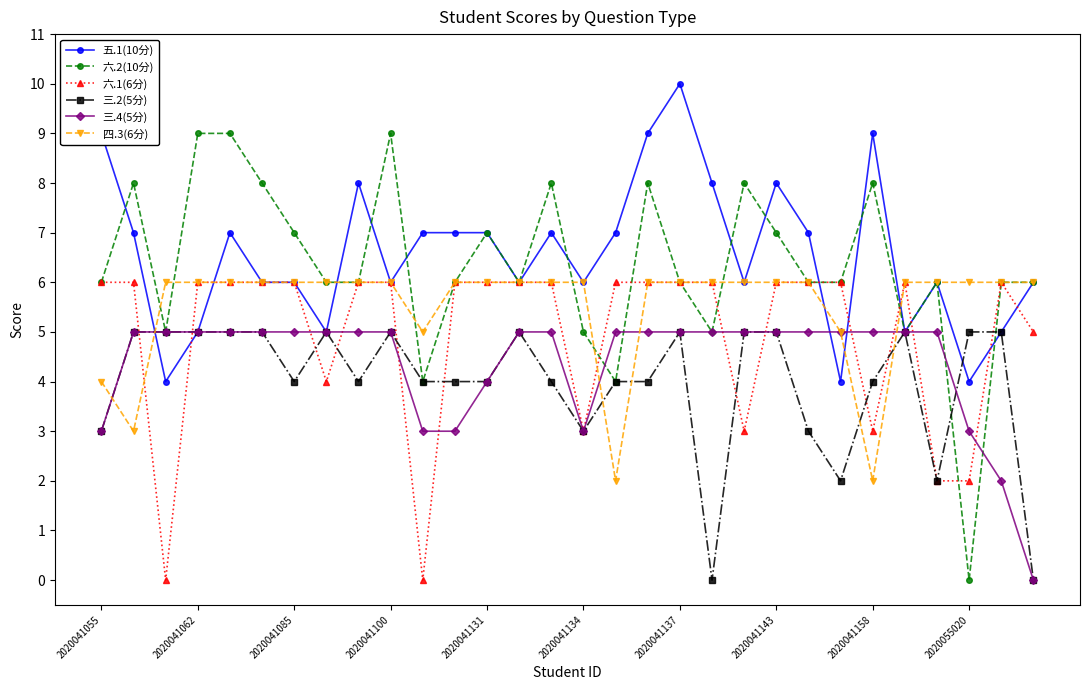

True or false: 五.1(10分) has more than 1 interior local peaks.

True